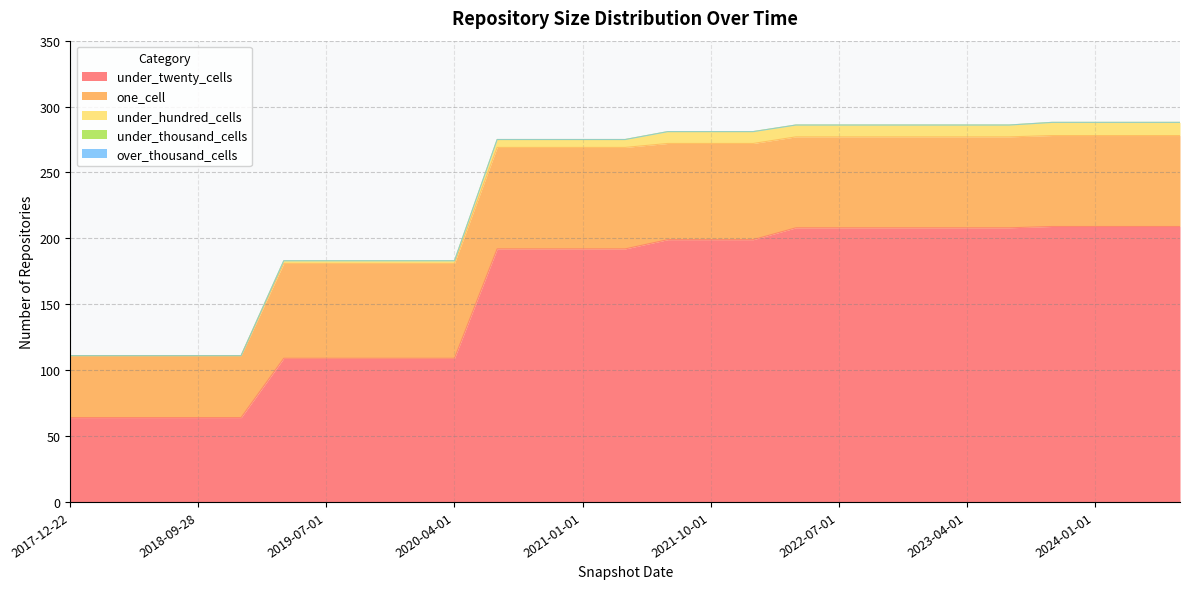

What are all the series names shown in the legend?

under_twenty_cells, one_cell, under_hundred_cells, under_thousand_cells, over_thousand_cells